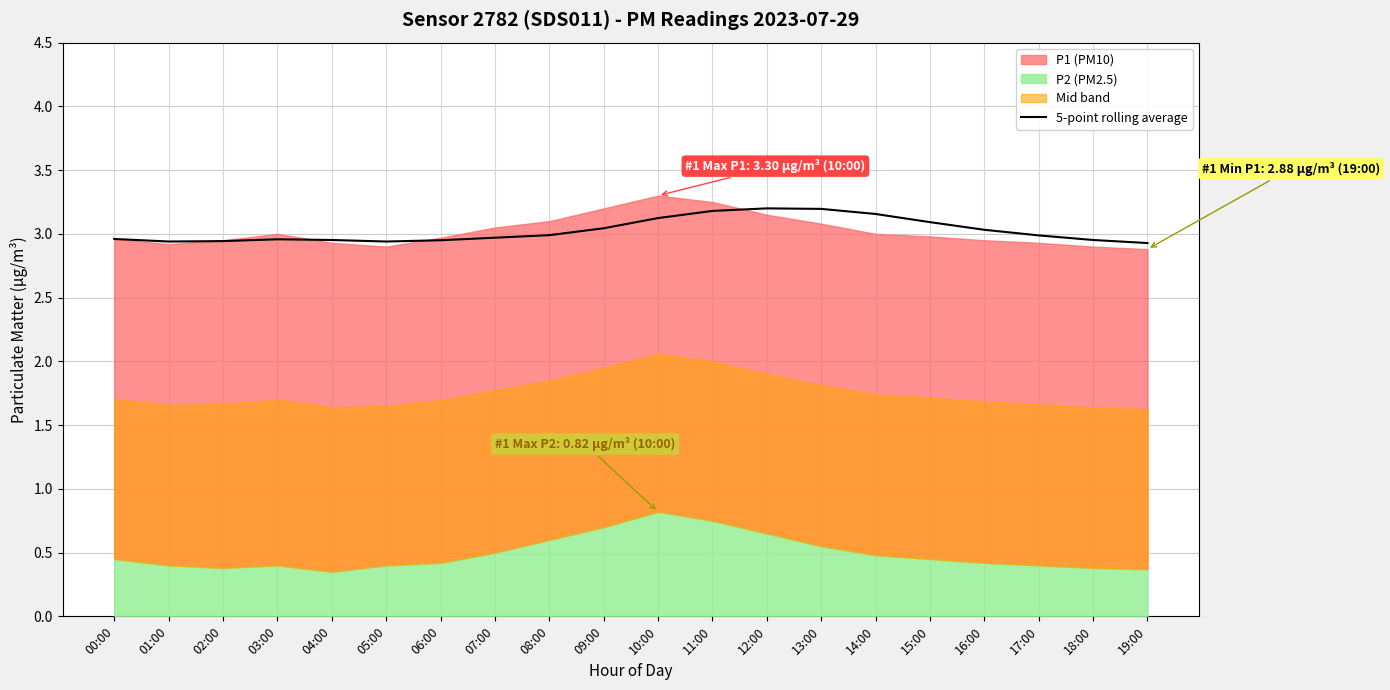

What is the difference between the second highest and minimum values?

0.3